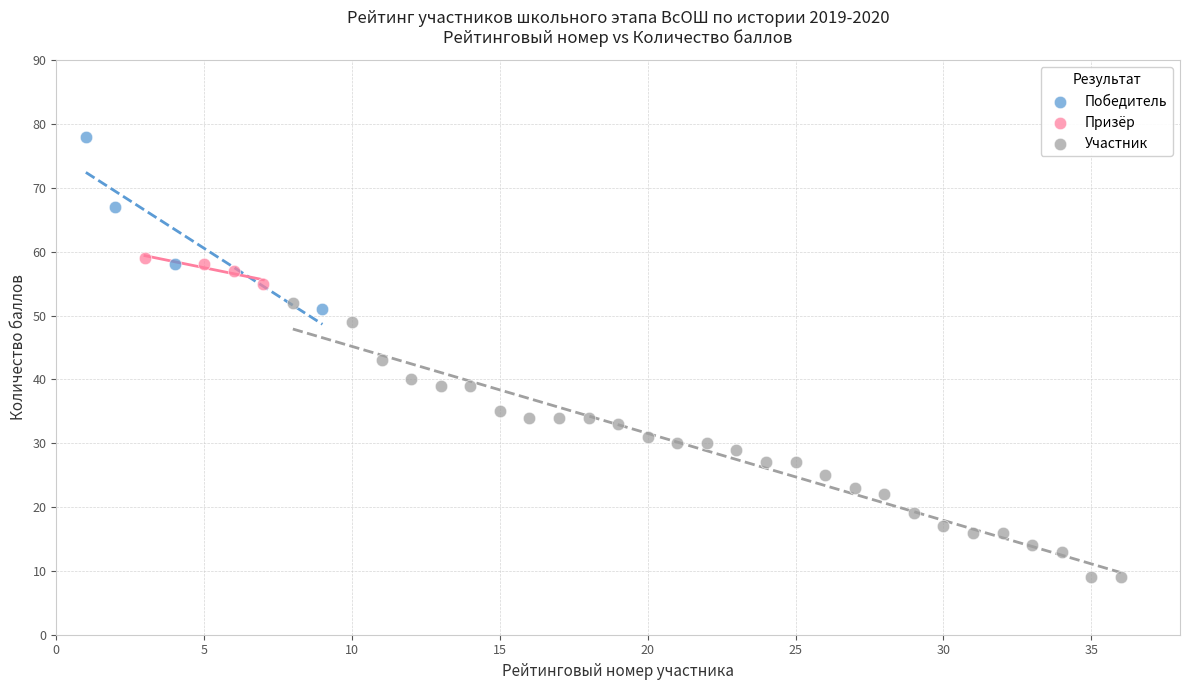

Which series contains the highest Y value?

Победитель